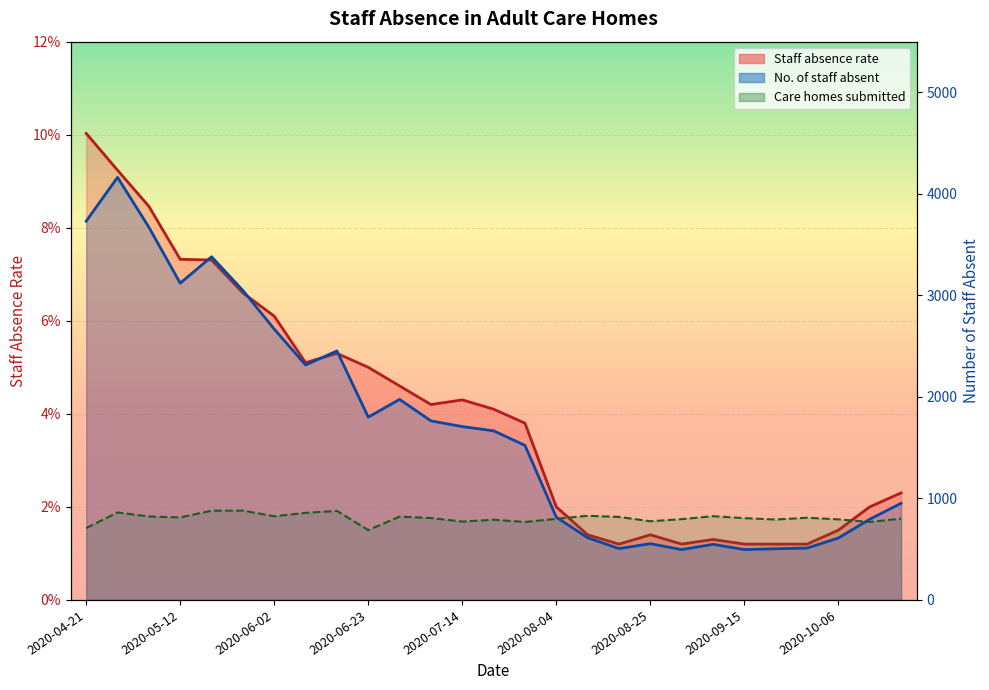

How many lines are shown in the chart?

3